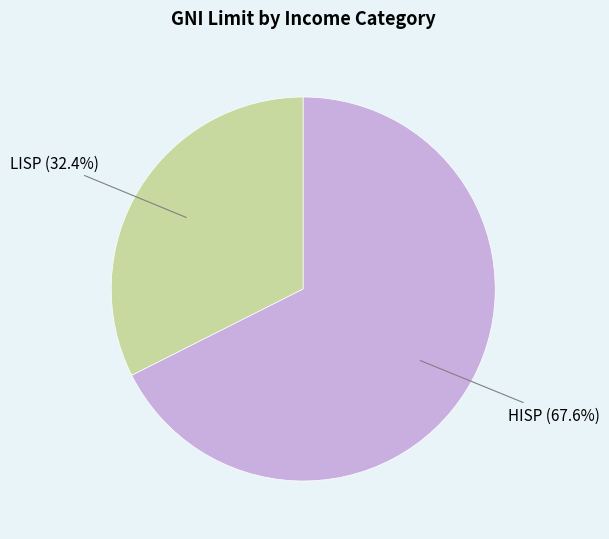

Between LISP and HISP, which is larger?

HISP